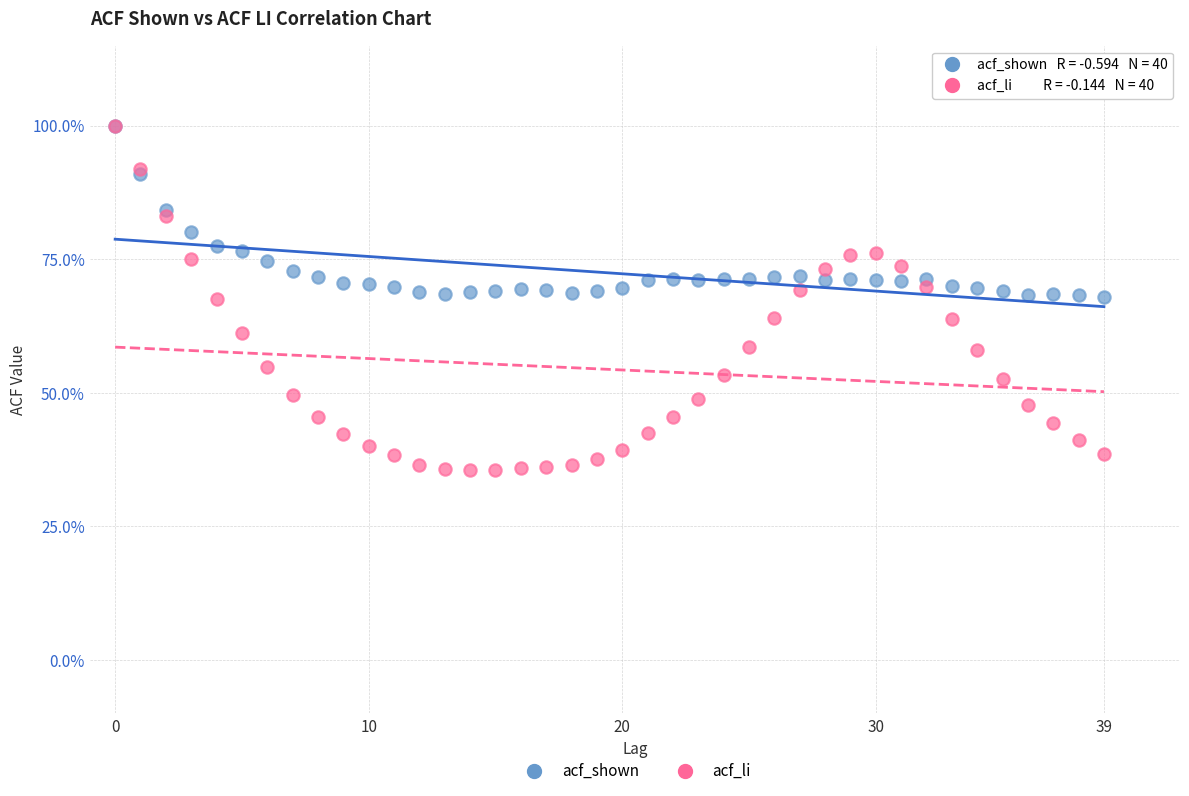

Which series has the widest spread of Y values?

acf_li